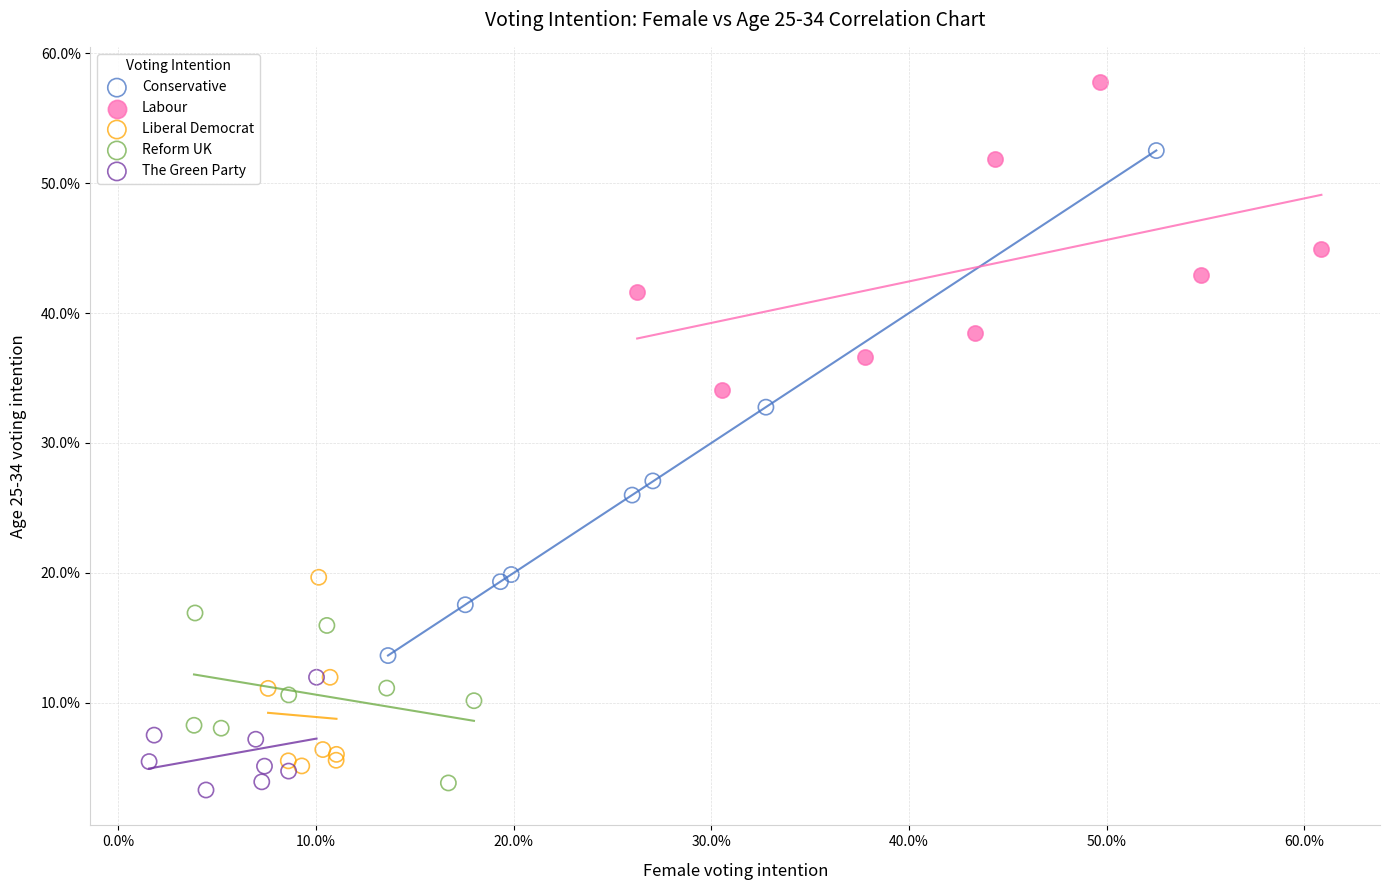

Which series reaches the maximum Y coordinate?

Labour